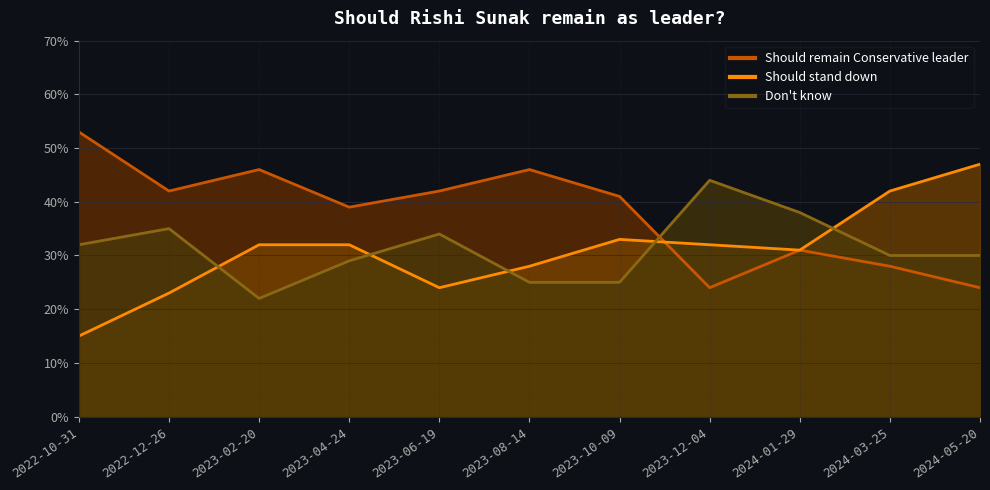

What position from the right is 2023-06-19?

7